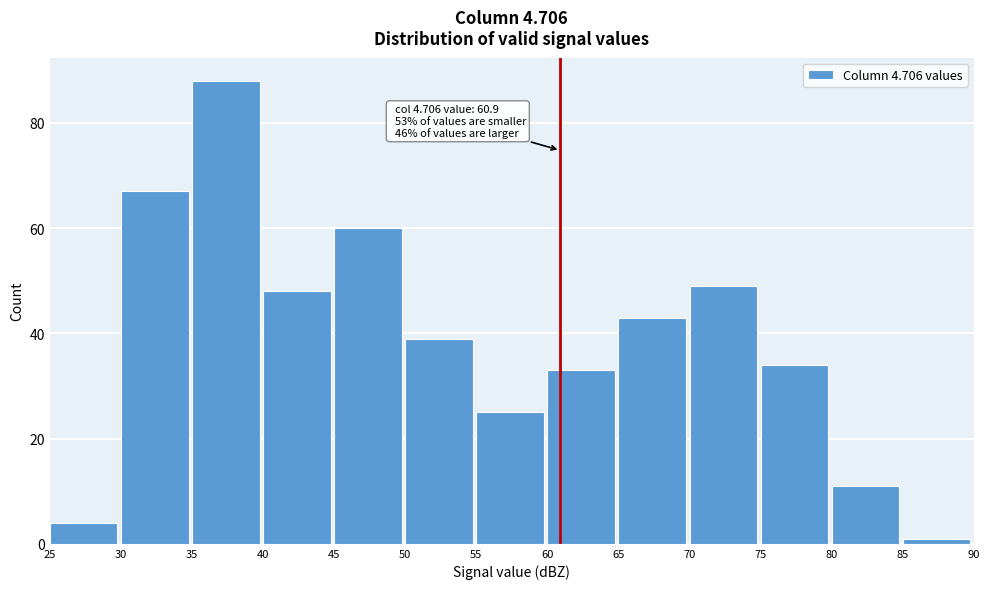

Over which range of the x-axis is the bar tallest?

35 to 40